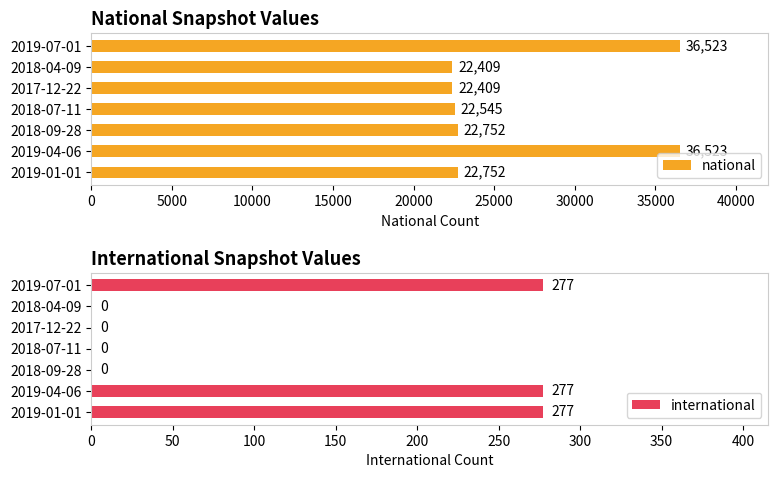

List the series in order of their peak value, lowest first.

international, national